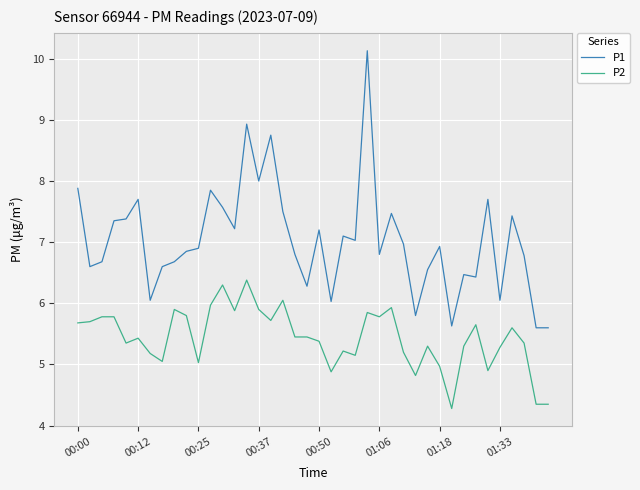

Which series has the largest range (max minus min)?

P1